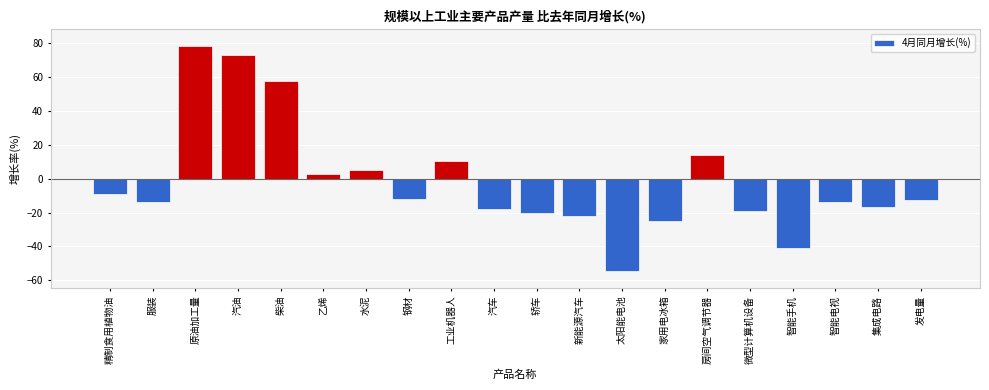

What is the difference between the second highest and second lowest values?

114.1